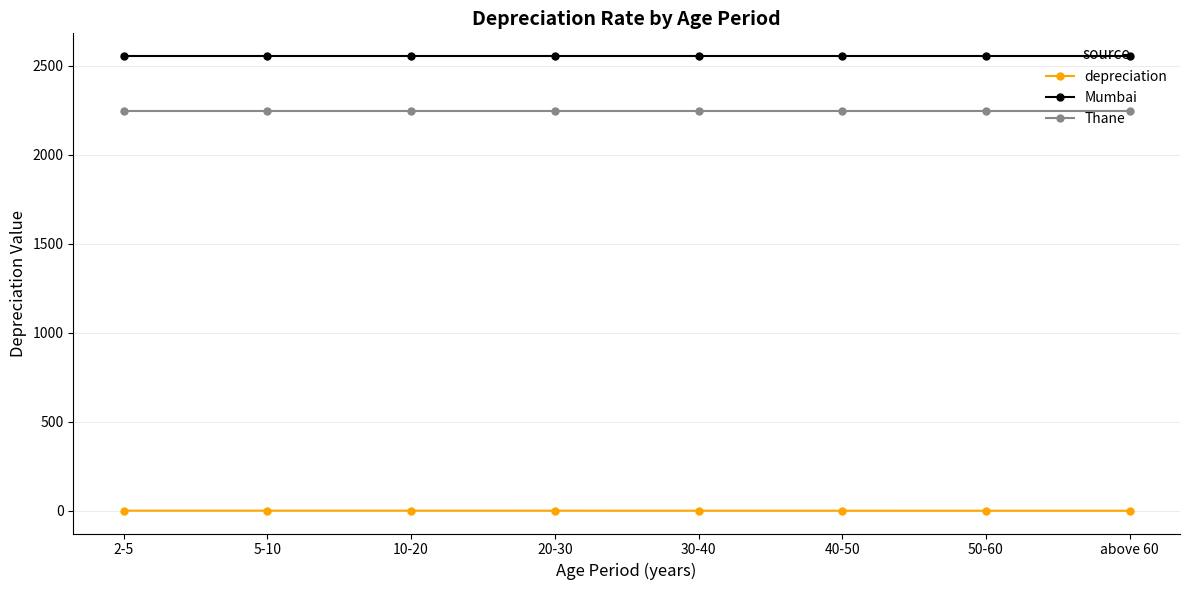

How many categories are shown in the chart?

8